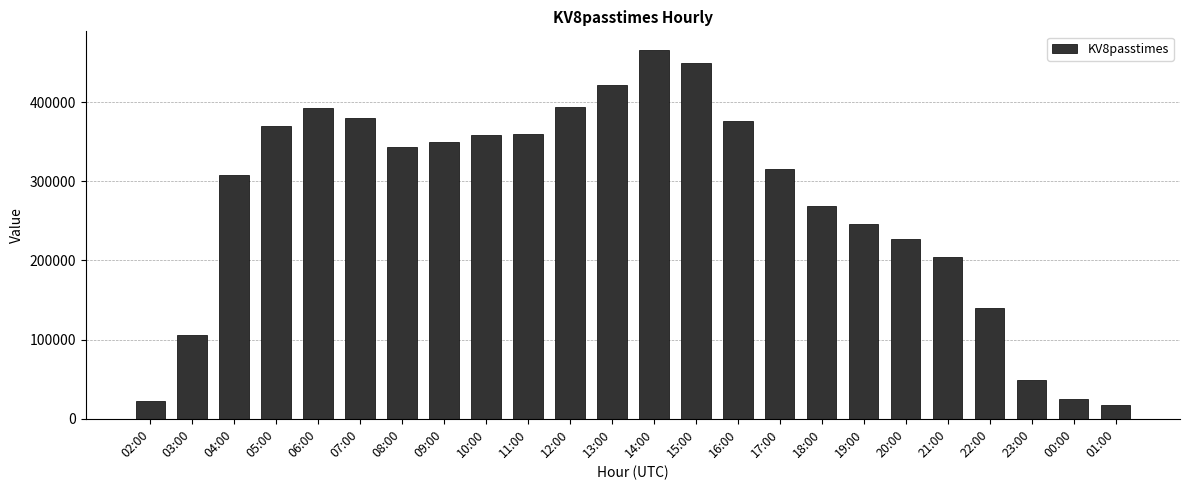

What is the label of the 3rd bar from the right?

23:00